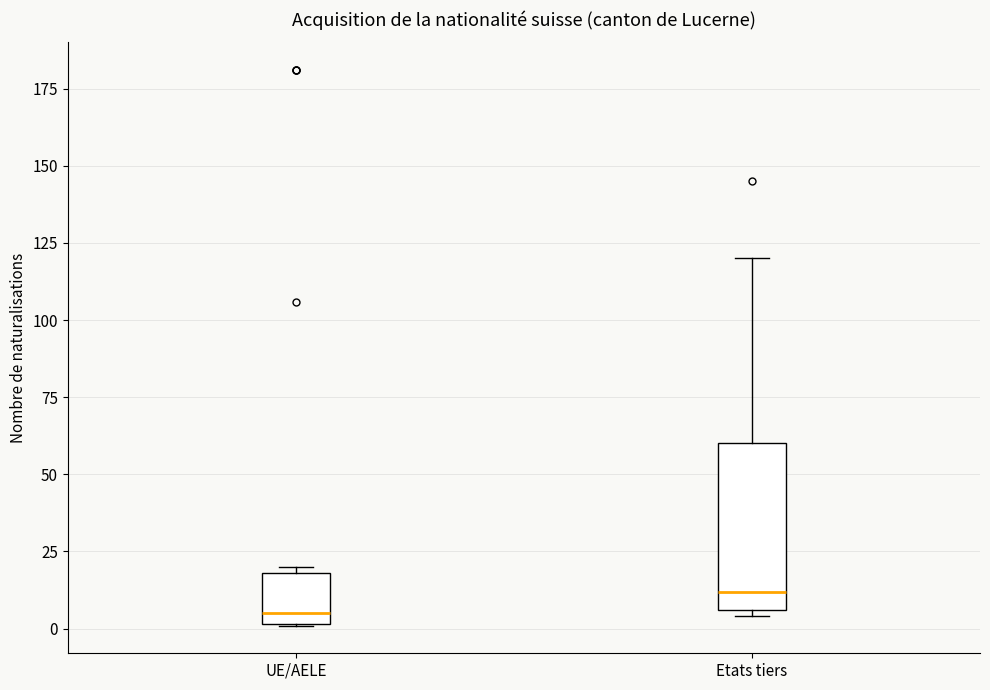

Where does the upper whisker of the box for Etats tiers end on the y-axis? The values are not printed on the chart, so give them approximately, as read against the axis.

120